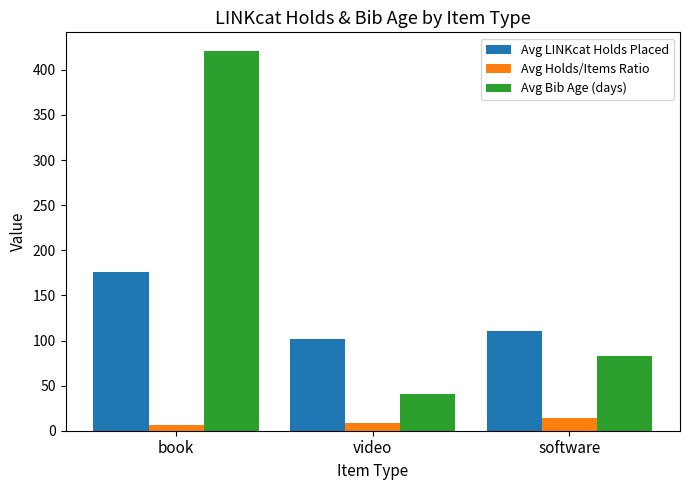

What is the approximate value of Avg Bib Age (days) at video?

40.9